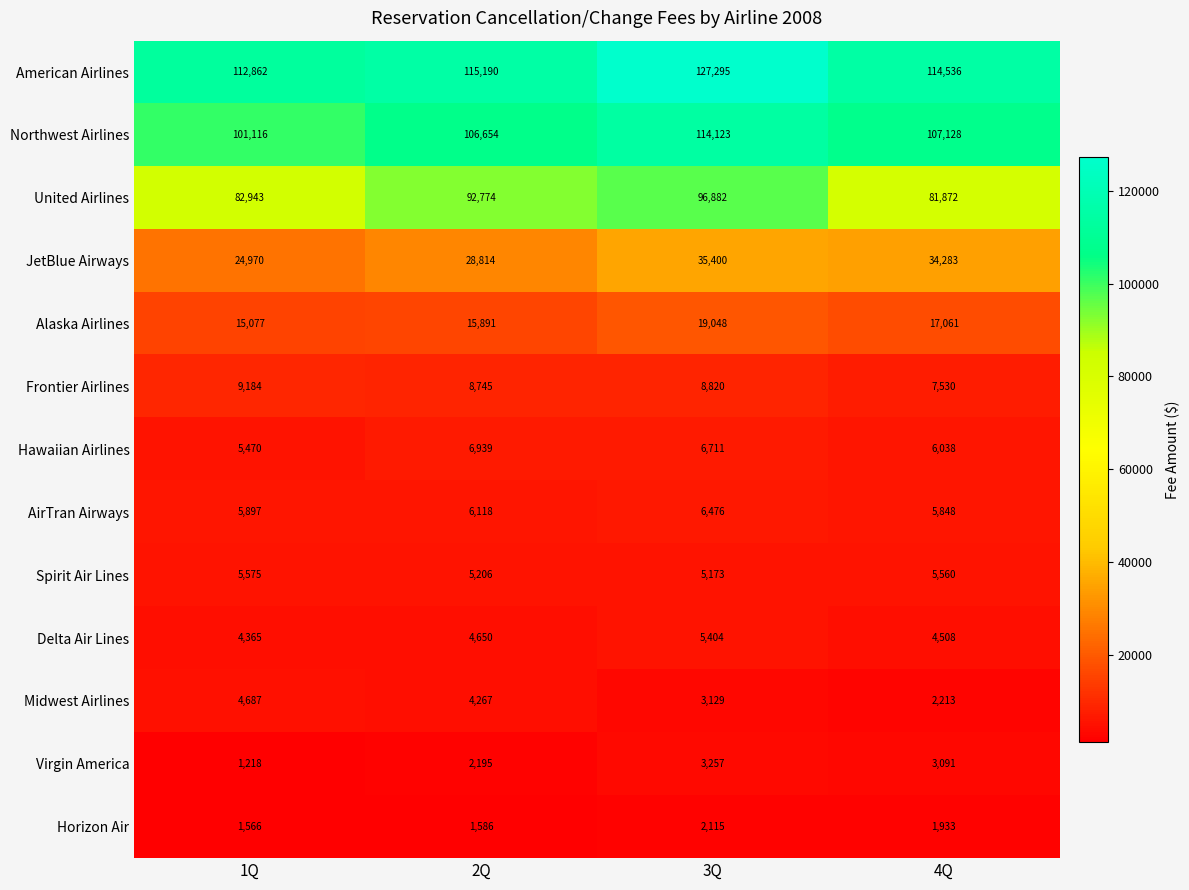

What is the sum of all Alaska Airlines values?

67077